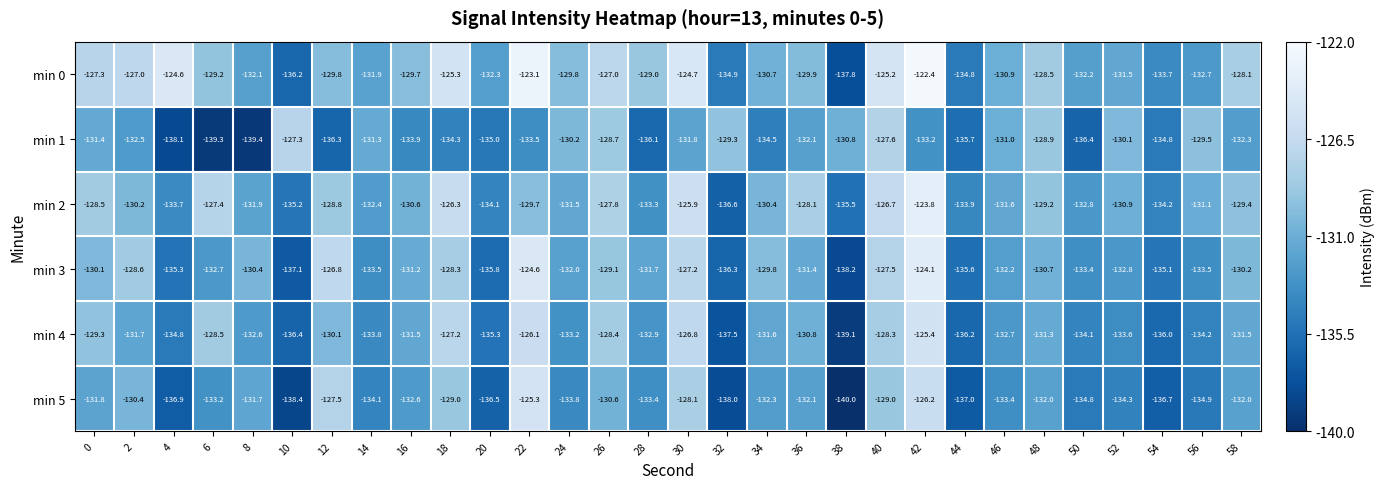

How many values in the min 5 series are below -132?

18